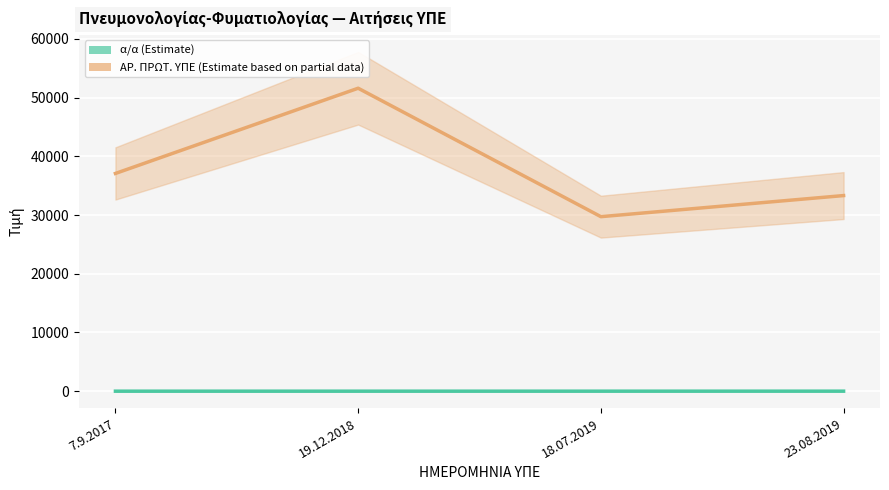

Is it true that ΑΡ. ΠΡΩΤ. ΥΠΕ equals 51588 at 19.12.2018?

True